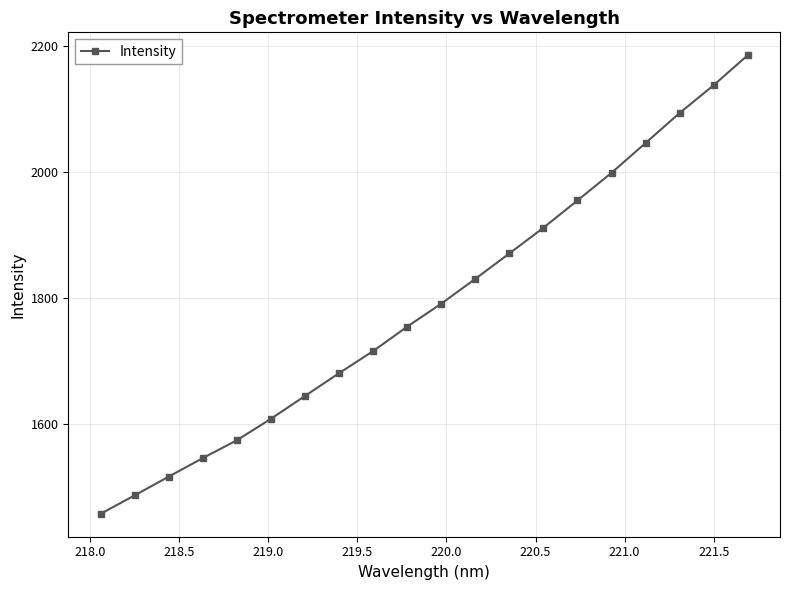

What is the minimum value shown in the chart?

1456.7